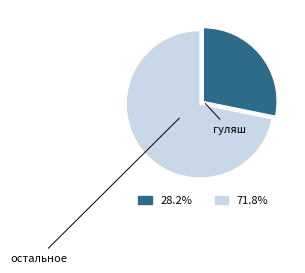

Is there a majority slice in this chart?

Yes